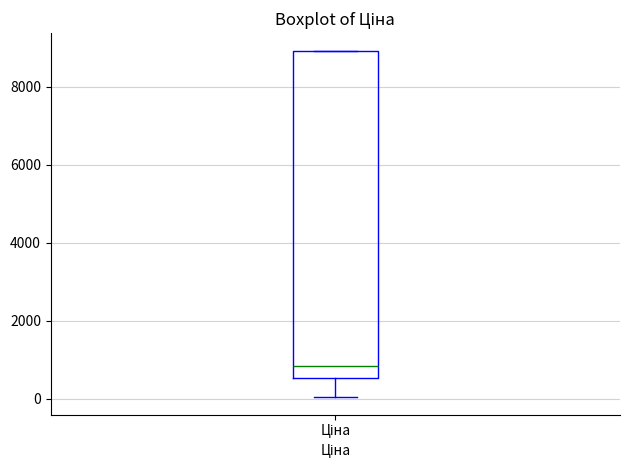

Read this box plot against the y-axis: the position of the median line, the range covered by the box, and the ends of both whiskers. The values are not printed on the chart, so give them approximately, as read against the axis.

median 800, box 600 to 9000, whiskers 0 to 9000